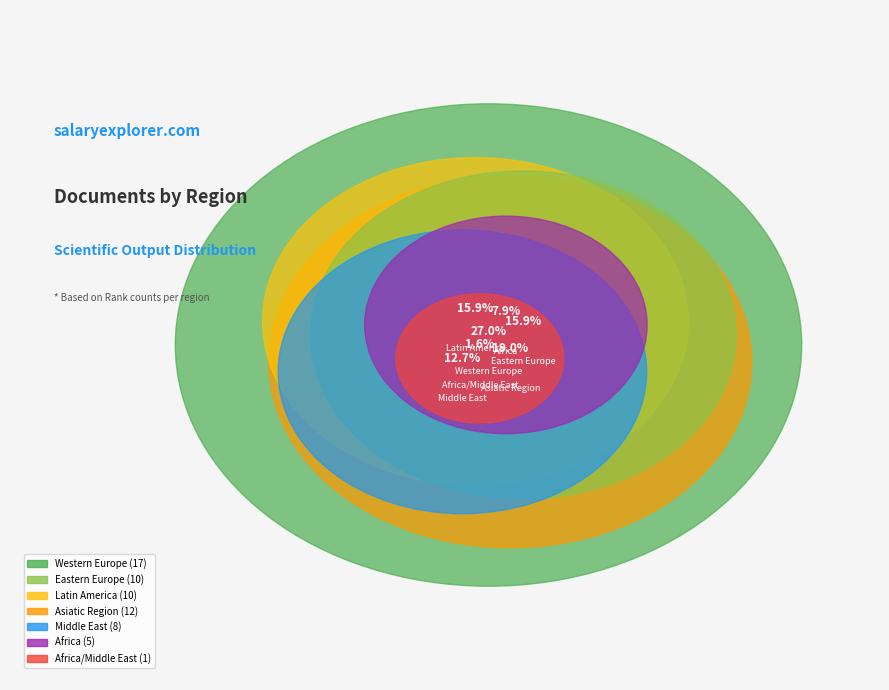

Is Africa/Middle East the majority of the pie?

No